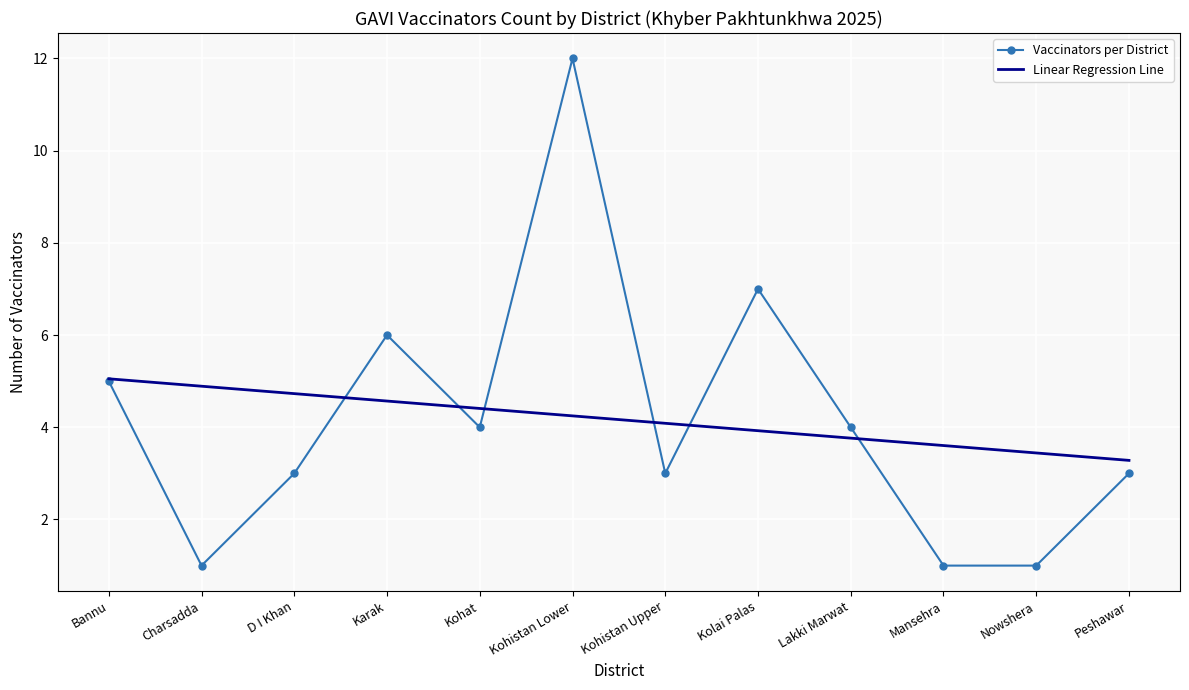

What position from the right is Lakki Marwat?

4